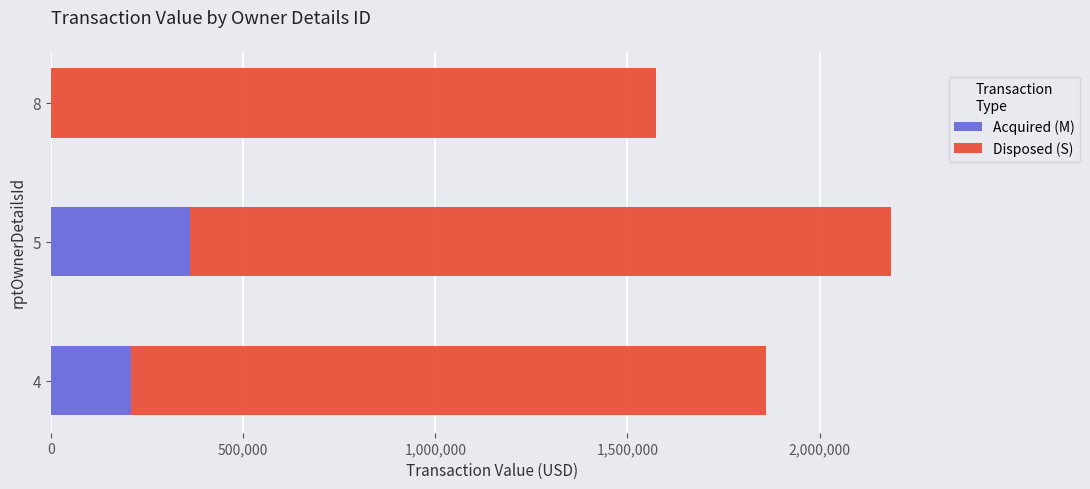

At which category is the sum across all series the highest?

5